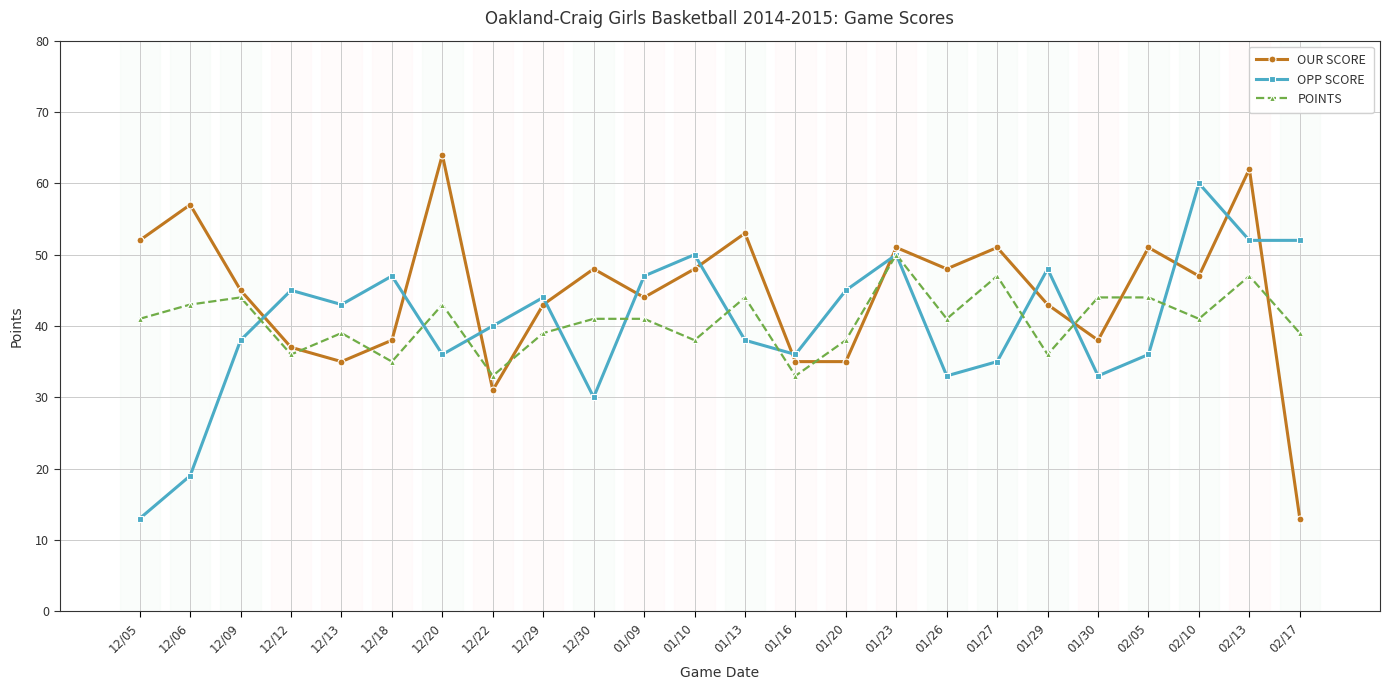

Which series ends up on top after the final intersection of OUR SCORE and OPP SCORE?

OPP SCORE